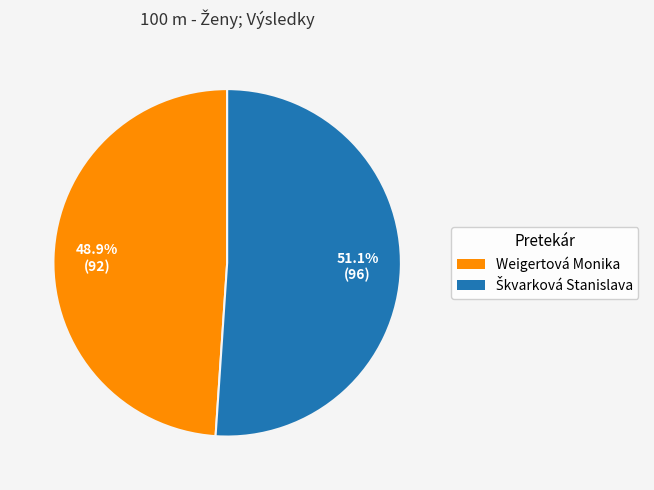

Count the number of slices in the pie.

2